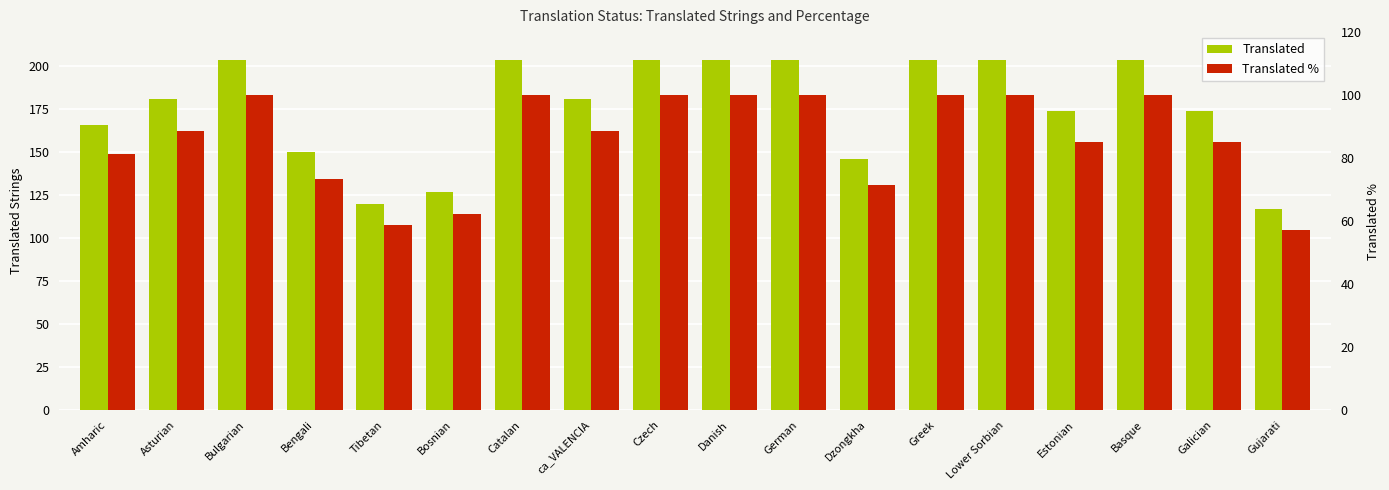

Rank the series by their maximum value, from highest to lowest.

Translated, Translated %